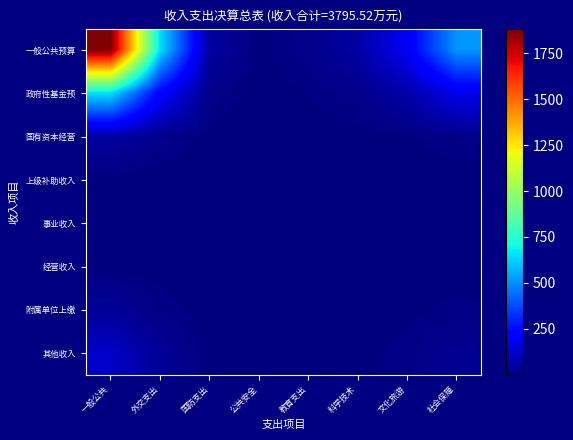

Which series has the largest total across all categories?

一般公共预算